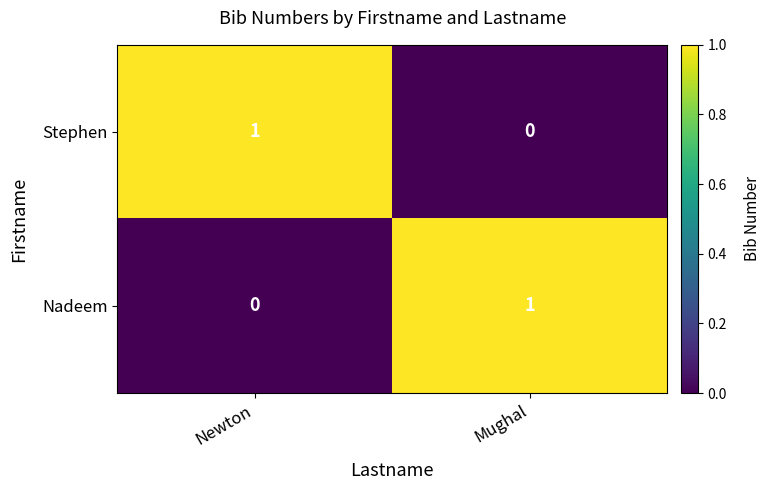

What is the maximum value shown in the chart?

1